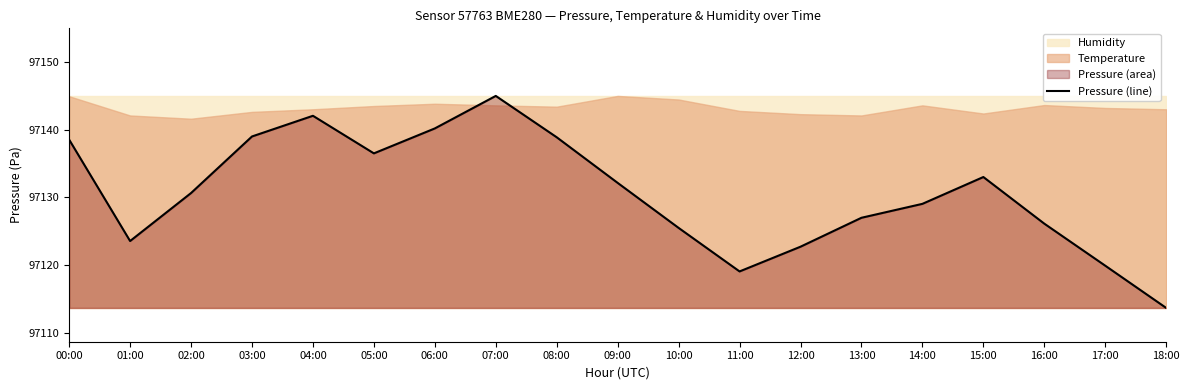

Where is the first local minimum?

01:00